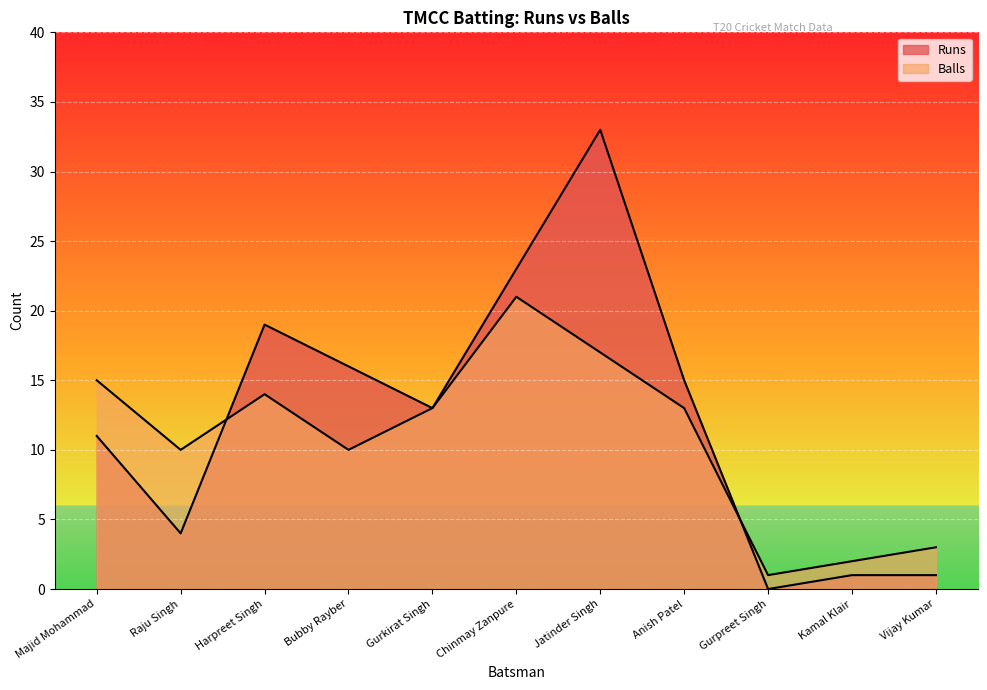

Which series changed the most between Raju Singh and Jatinder Singh?

Runs